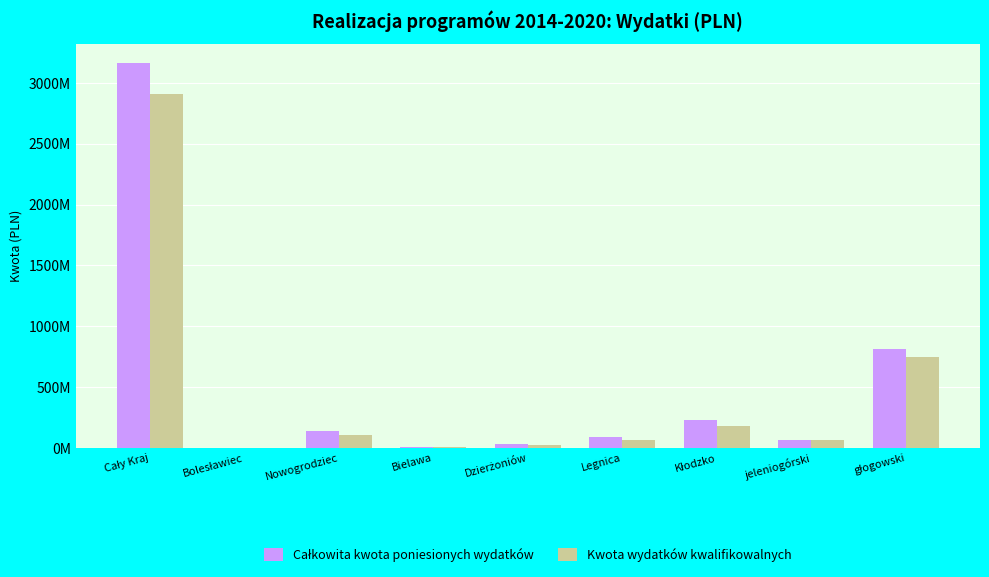

What is the sum of all Kwota wydatków kwalifikowalnych values?

4111337573.2